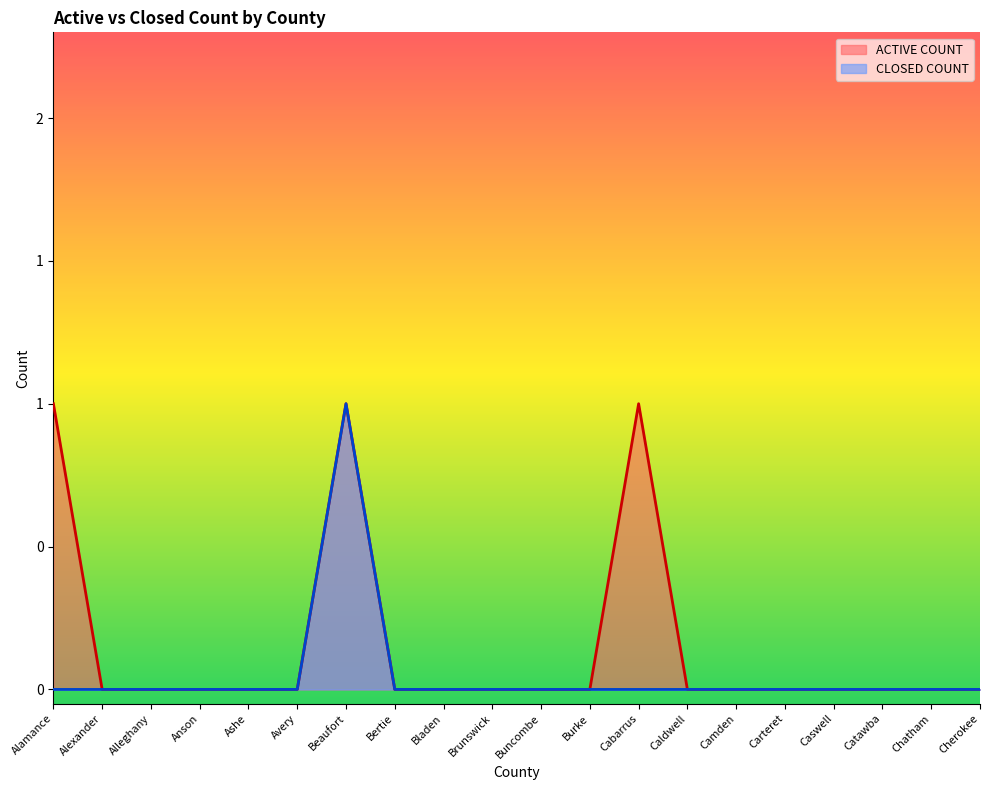

Which has a higher value, Ashe or Caswell?

Ashe